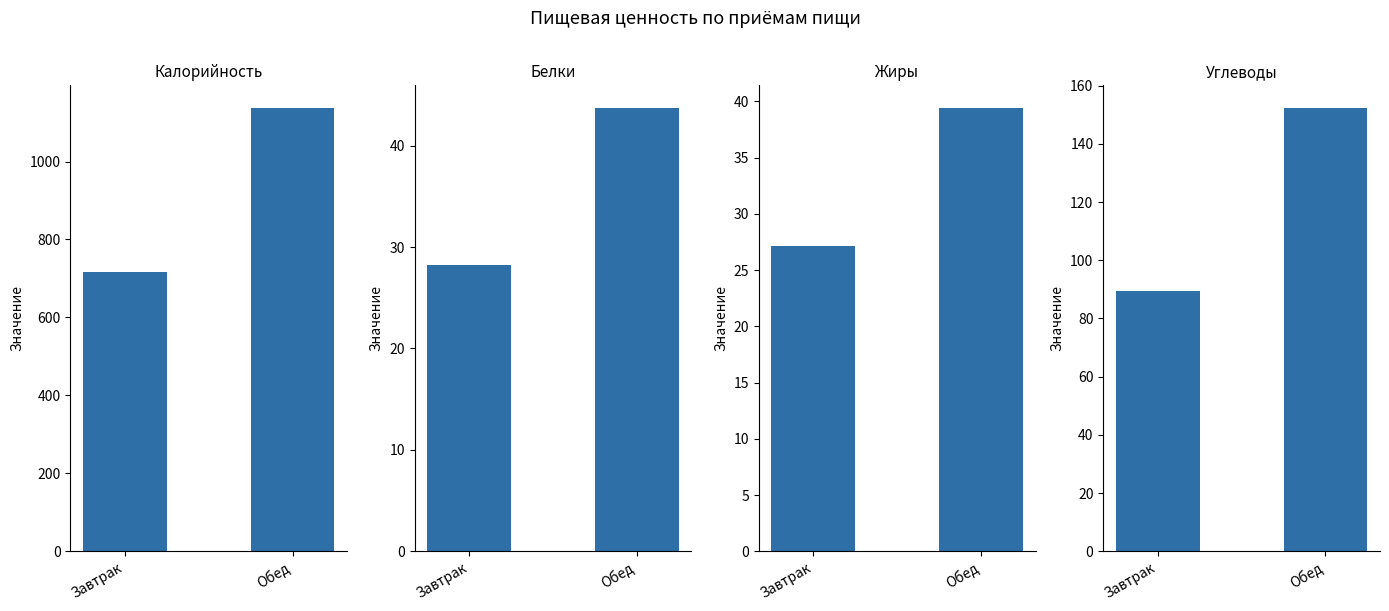

What are all the series names shown in the legend?

Калорийность, Белки, Жиры, Углеводы